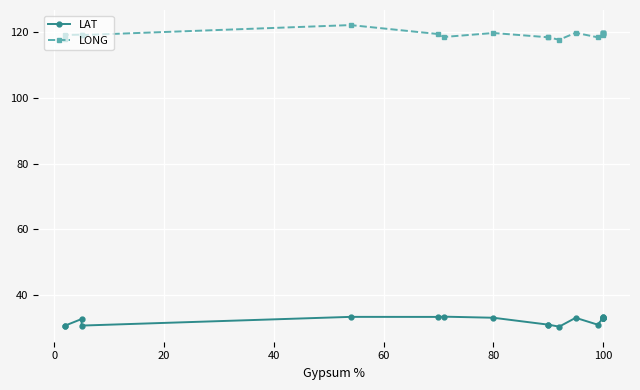

What is the difference between the maximum and minimum values in the LAT series?

3.0